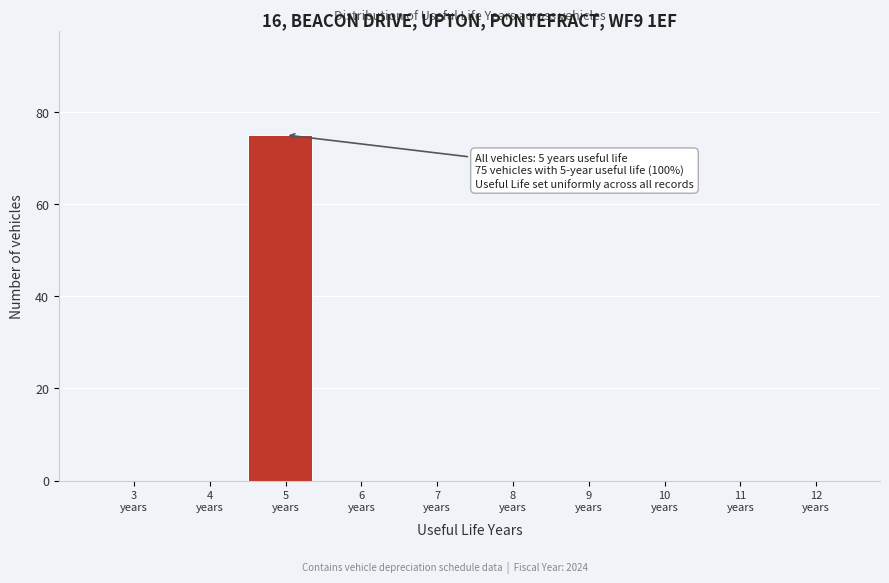

What is the sum of all values?

75